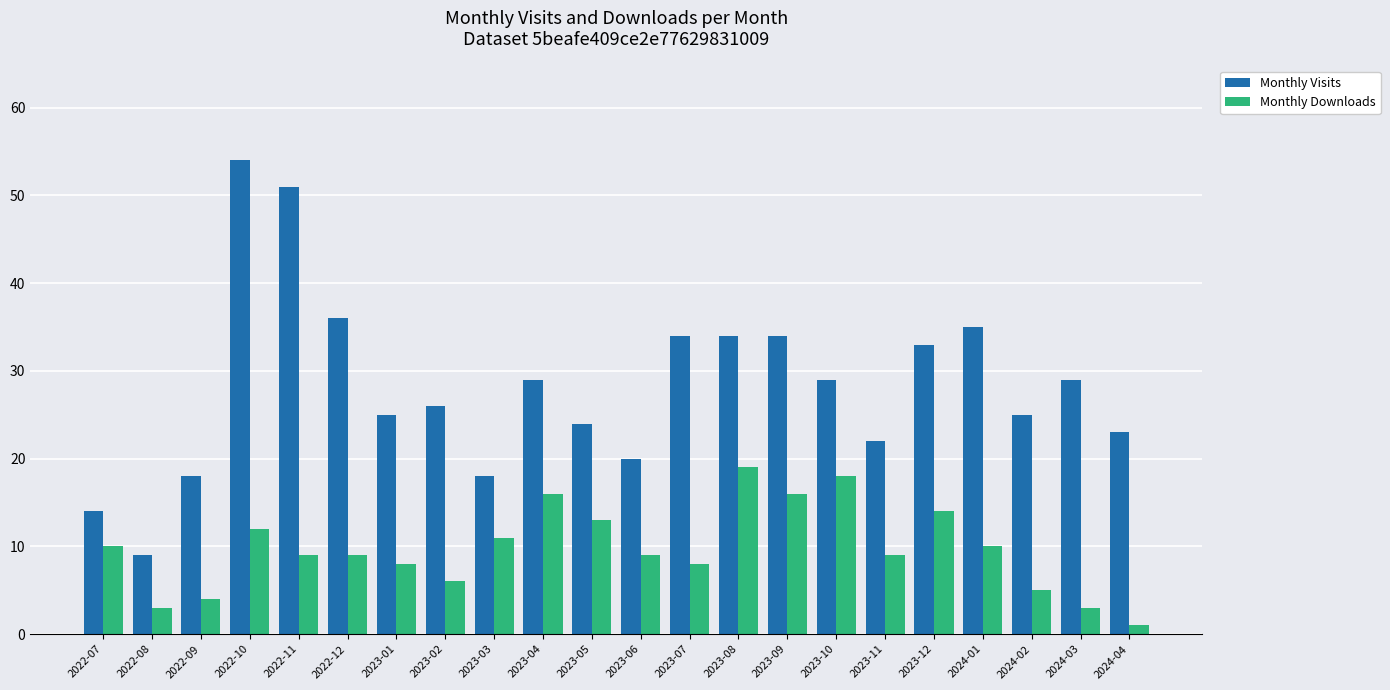

Is it true that Monthly Downloads equals 4 at 2023-06?

False